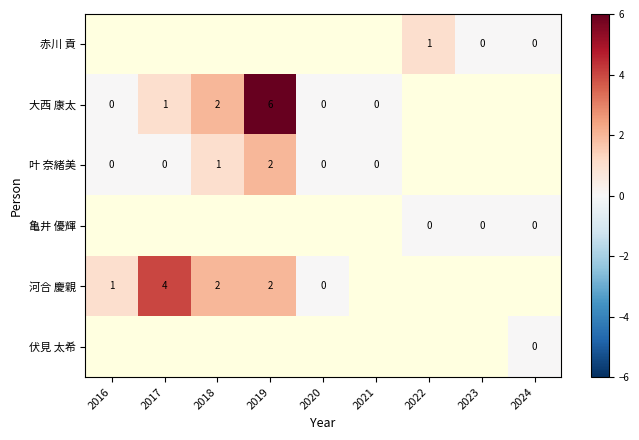

The 叶 奈緒美 series shows 1.3 at 2019. True or false?

False